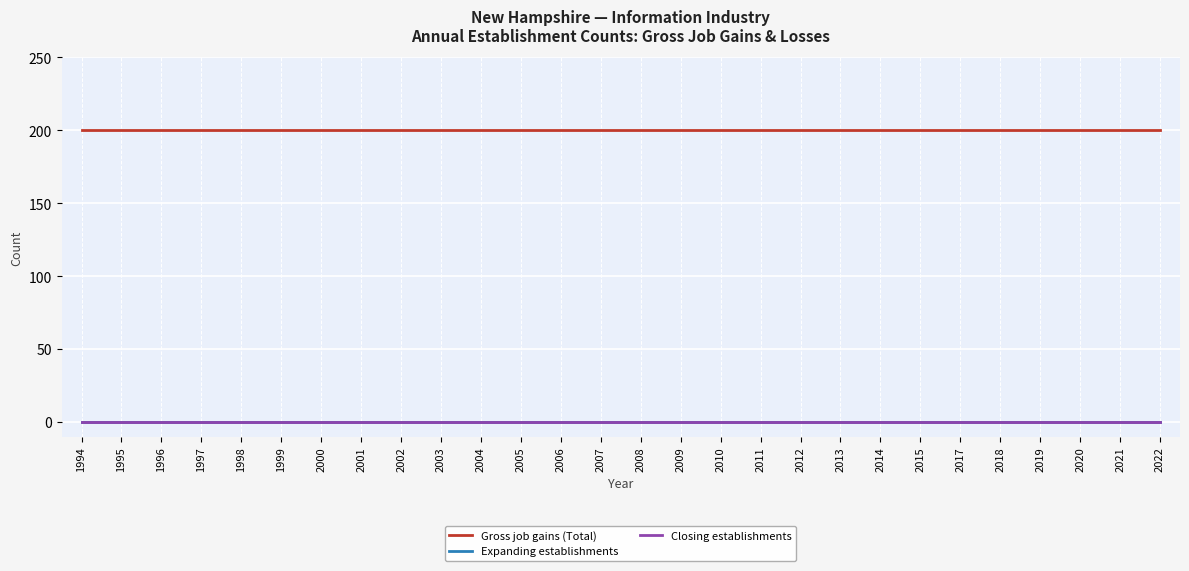

Is this an area chart (filled region under the line)?

No